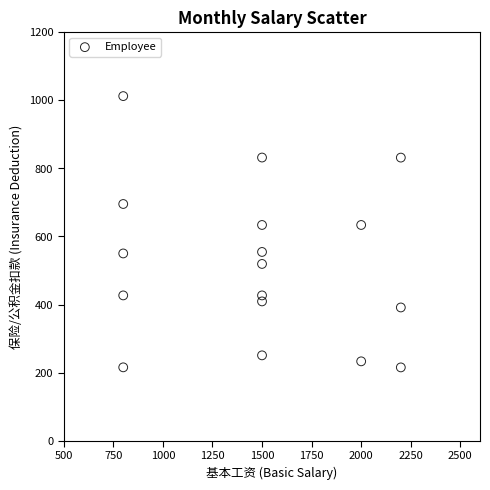

What is the range of X values (max minus min)?

1400.0